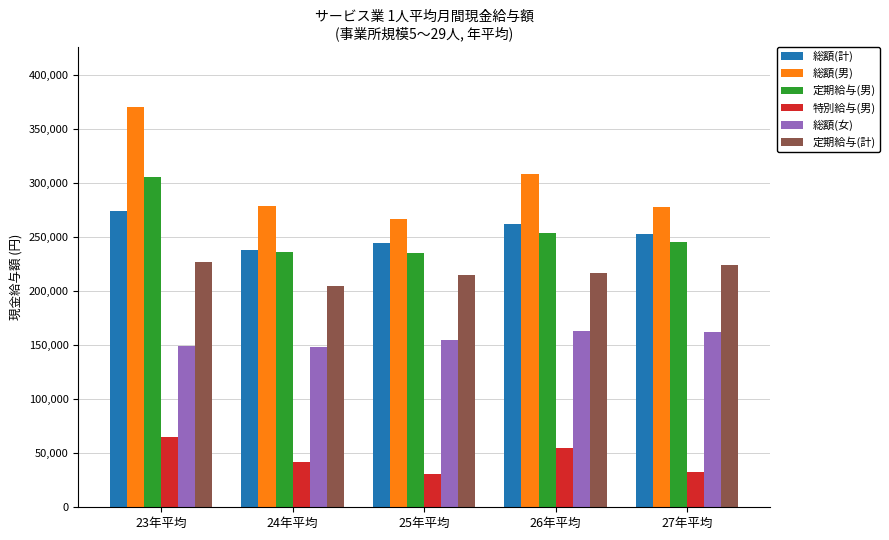

What is the smallest value displayed?

31079